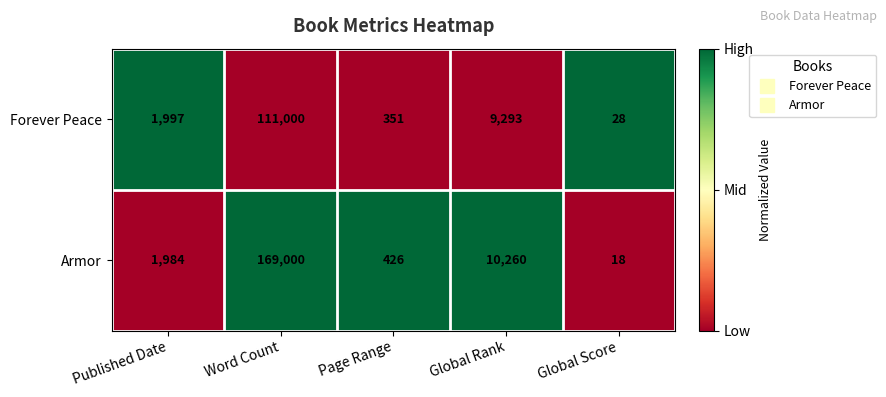

Reading left to right, transcribe all the data shown in this chart.

Forever Peace: 1997	111000	351	9293	28
Armor: 1984	169000	426	10260	18